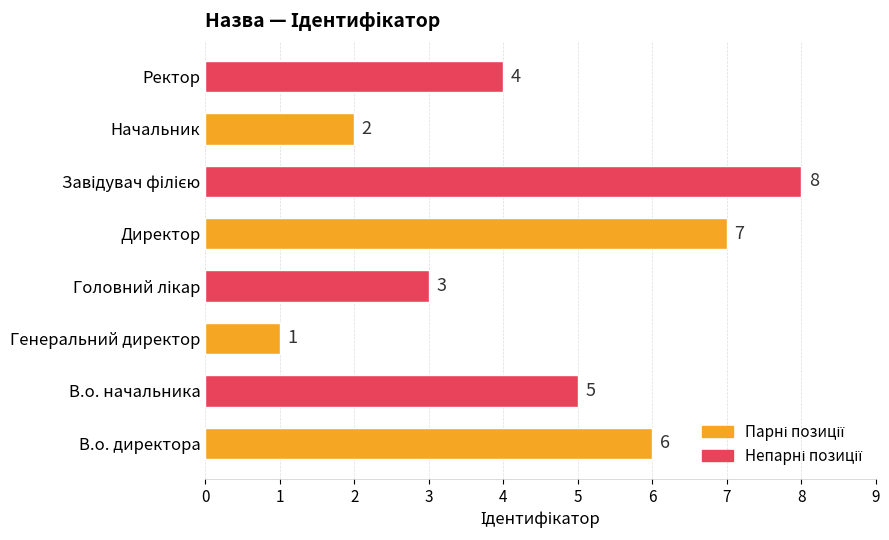

How many data points does each series have?

8